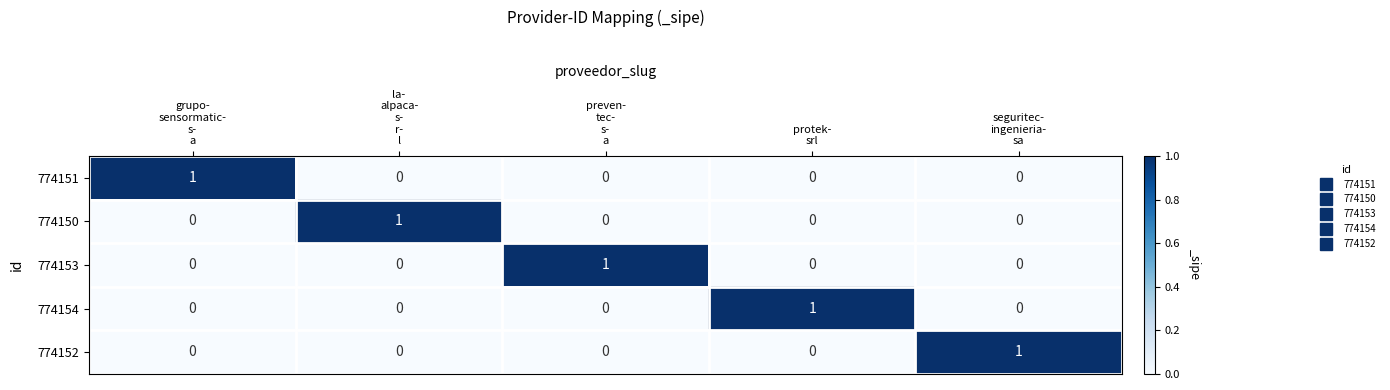

Reading left to right, transcribe all the data shown in this chart.

774151: 1	0	0	0	0
774150: 0	1	0	0	0
774153: 0	0	1	0	0
774154: 0	0	0	1	0
774152: 0	0	0	0	1